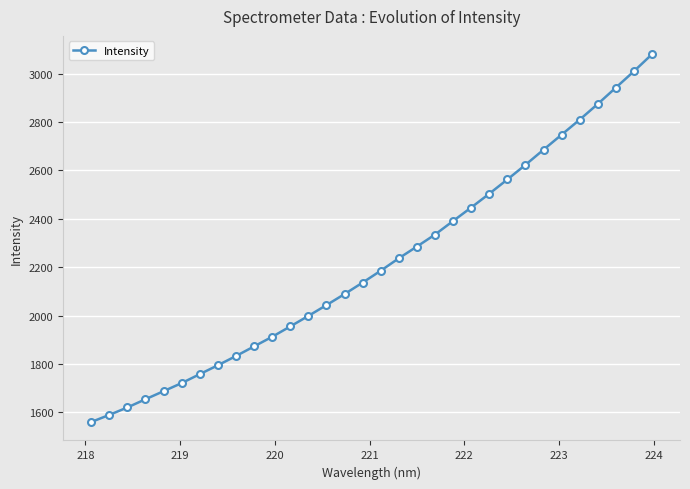

How many distinct data groups are displayed?

1